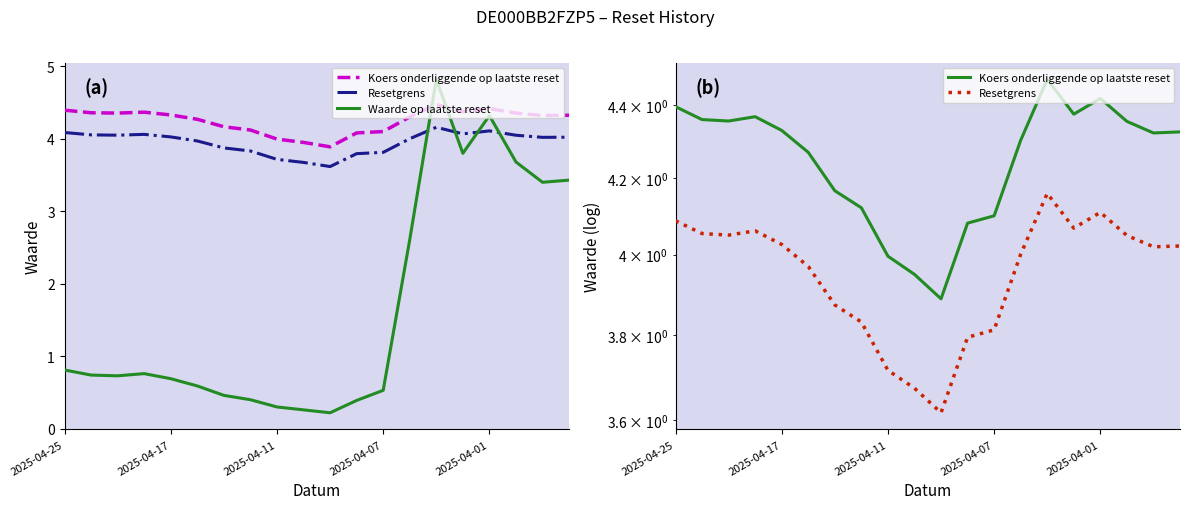

Between 11 and 2025-04-25, which is larger?

2025-04-25